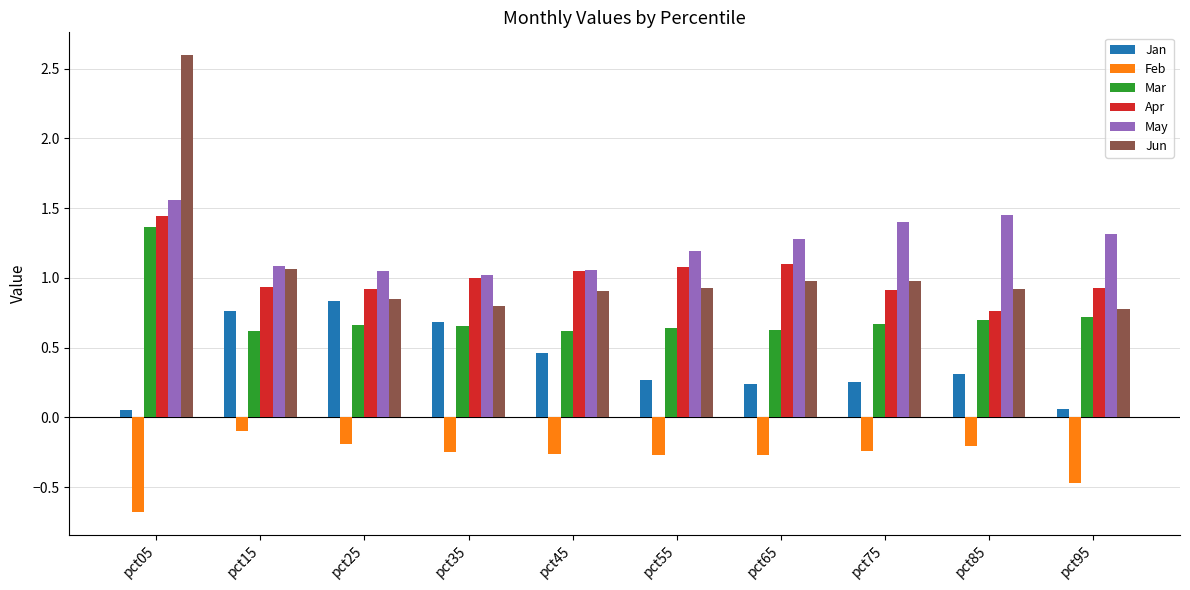

What is the minimum value shown in the chart?

-0.7